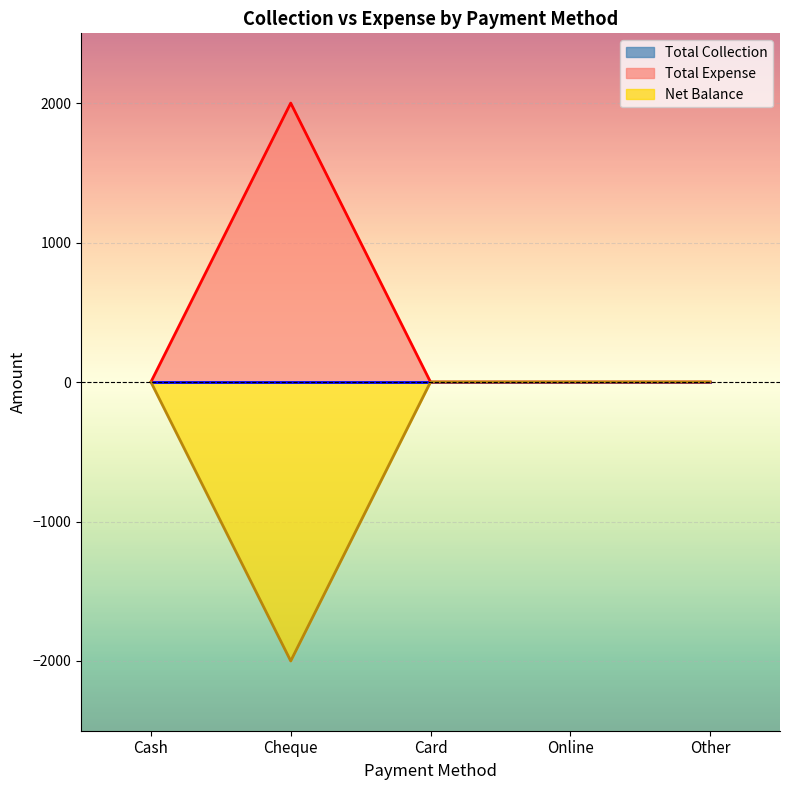

What is the approximate value of Net Balance at Cheque, to the nearest 10?

-2000